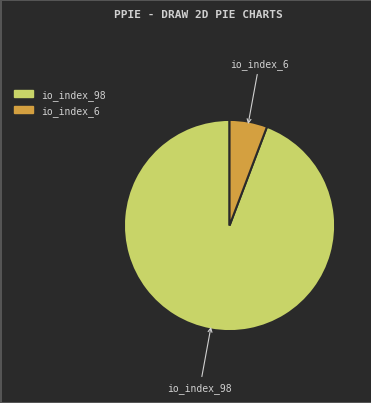

Is the sum of io_index_98 and io_index_6 greater than half?

Yes